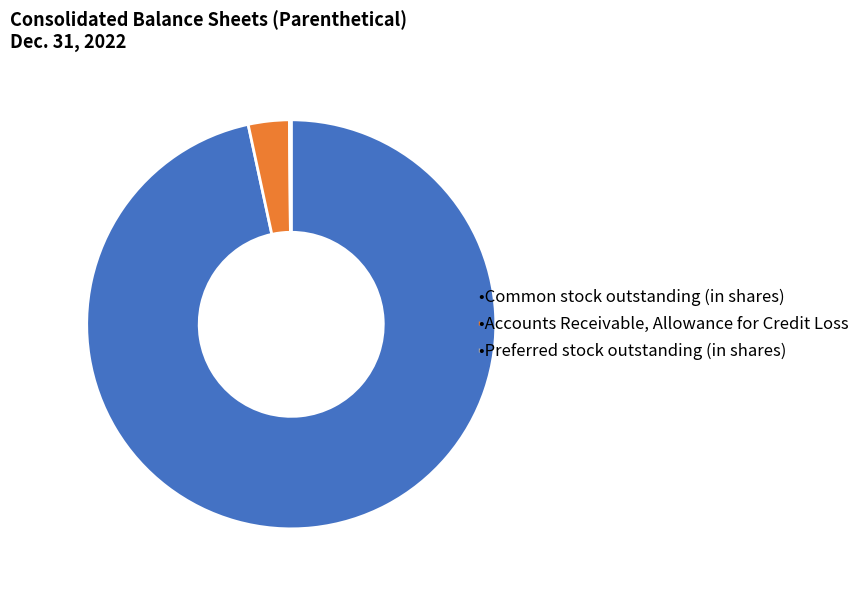

Is there any slice that represents more than half of the pie?

Yes